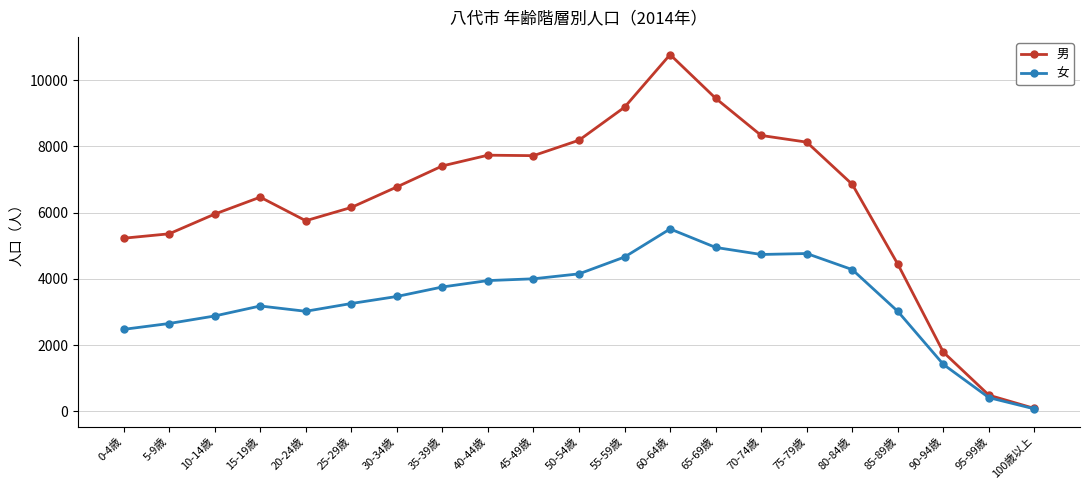

Is this an area chart (filled region under the line)?

No